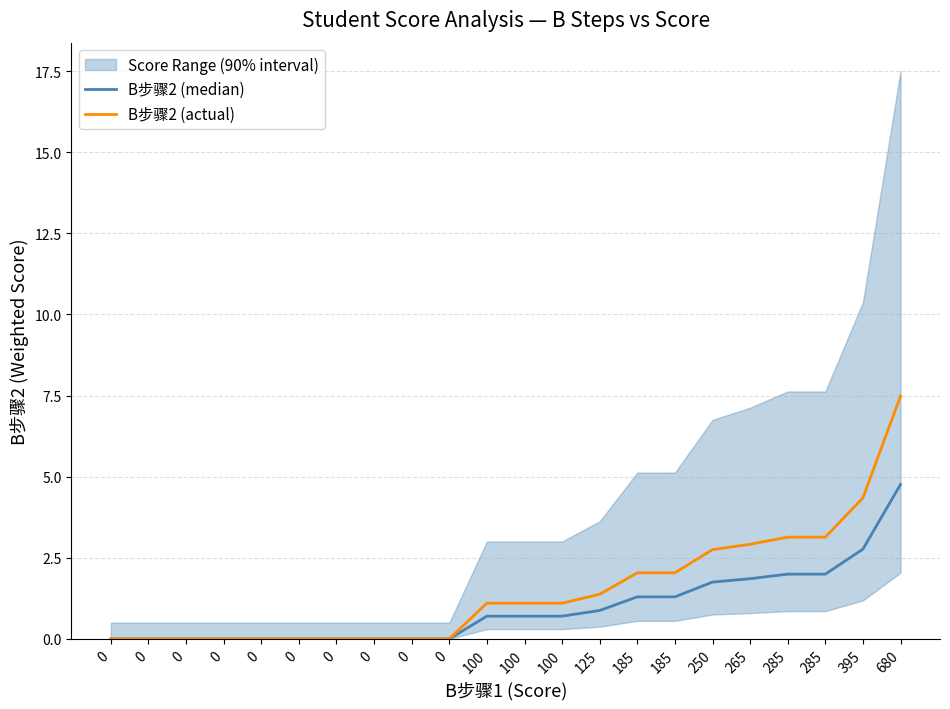

What is the difference between the B步骤2 (actual) values at 285 and 265?

0.2